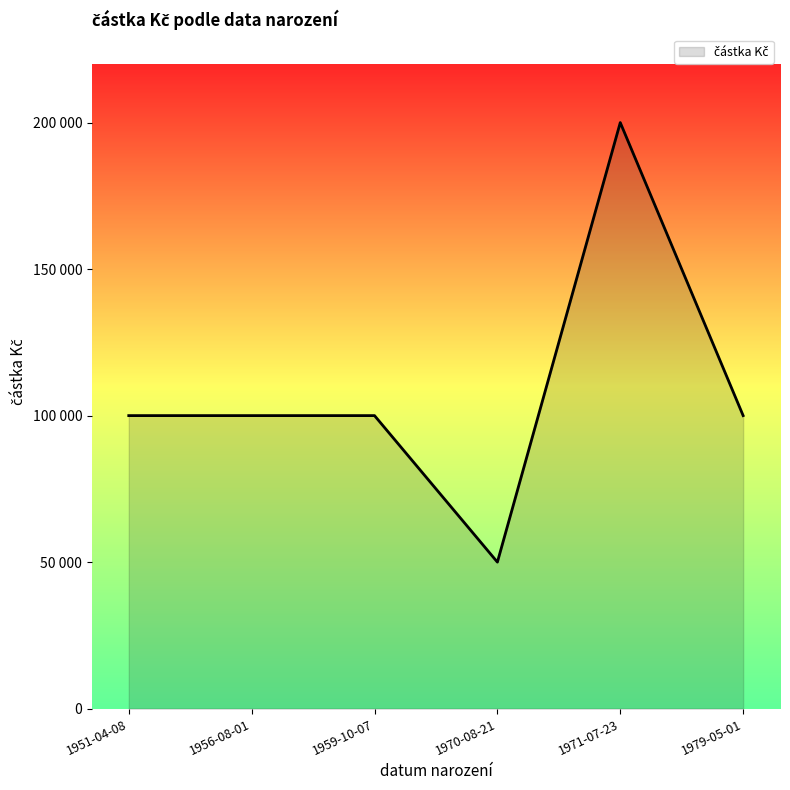

Does the chart have visible grid lines?

No